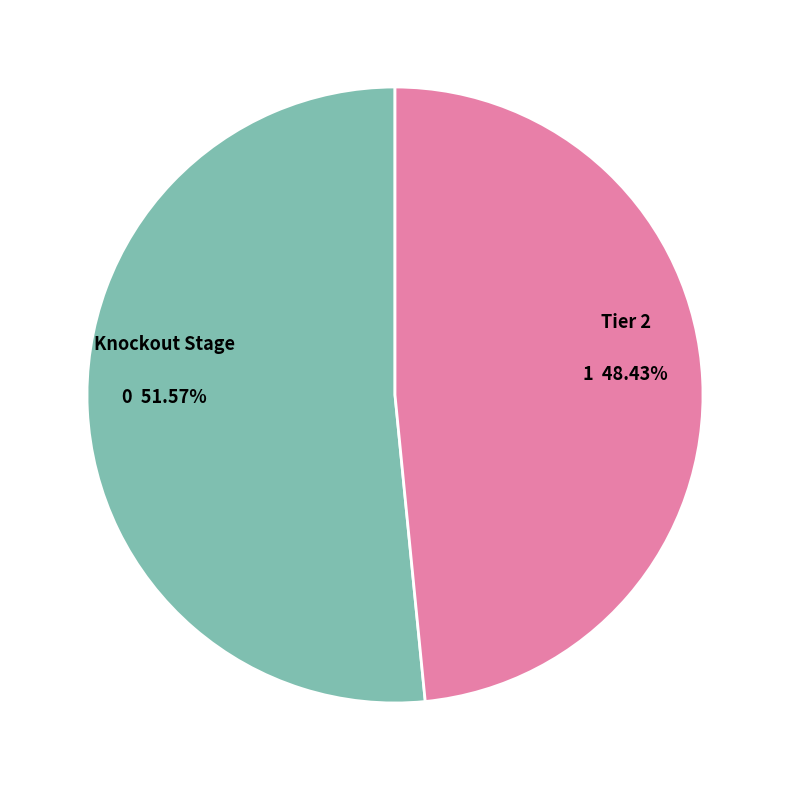

To the nearest percent, what is the difference between the Knockout Stage and Tier 2 slice percentages?

3%